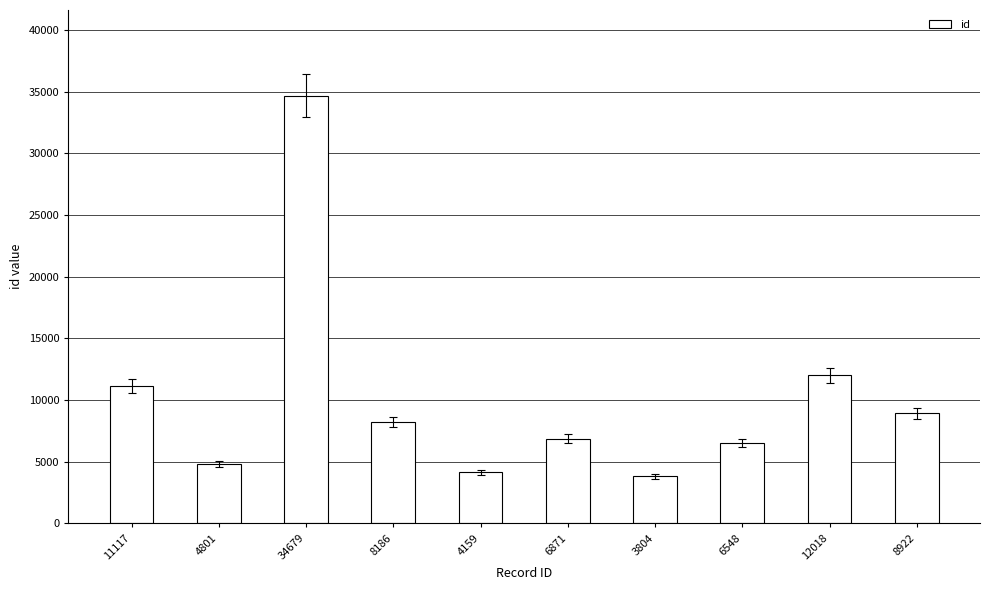

How many bars are there in total?

10